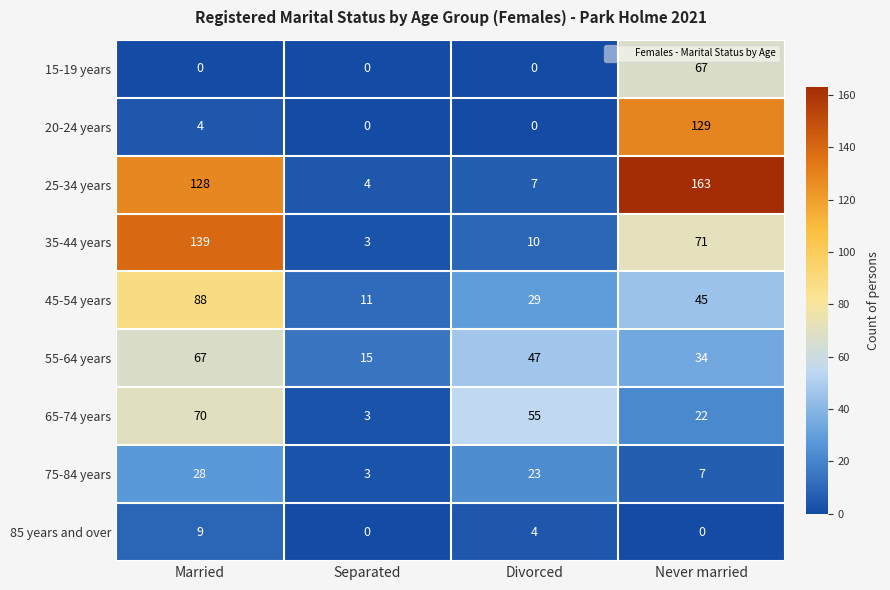

Is the value of 20-24 years at Separated greater than the value of 35-44 years at Married?

No